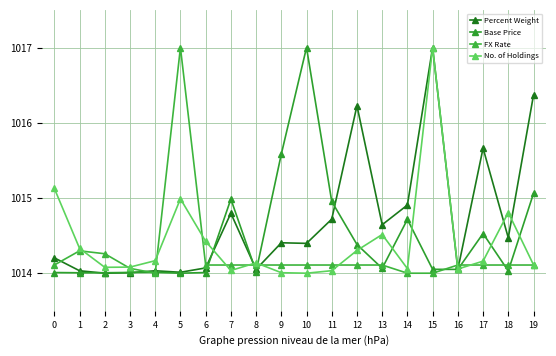

Reading left to right, transcribe all the data shown in this chart.

Percent Weight: 0=1014.2	1=1014.0	2=1014.0	3=1014.0	4=1014.0	5=1014.0	6=1014.1	7=1014.8	8=1014.1	9=1014.4	10=1014.4	11=1014.7	12=1016.2	13=1014.6	14=1014.9	15=1017.0	16=1014.0	17=1015.7	18=1014.5	19=1016.4
Base Price: 0=1014.0	1=1014.0	2=1014.0	3=1014.0	4=1014.0	5=1014.0	6=1014.0	7=1015.0	8=1014.0	9=1015.6	10=1017.0	11=1015.0	12=1014.4	13=1014.1	14=1014.7	15=1014.1	16=1014.1	17=1014.5	18=1014.0	19=1015.1
FX Rate: 0=1014.1	1=1014.3	2=1014.3	3=1014.1	4=1014.0	5=1017.0	6=1014.1	7=1014.1	8=1014.1	9=1014.1	10=1014.1	11=1014.1	12=1014.1	13=1014.1	14=1014.0	15=1014.0	16=1014.1	17=1014.1	18=1014.1	19=1014.1
No. of Holdings: 0=1015.1	1=1014.3	2=1014.1	3=1014.1	4=1014.2	5=1015.0	6=1014.4	7=1014.0	8=1014.1	9=1014.0	10=1014.0	11=1014.0	12=1014.3	13=1014.5	14=1014.1	15=1017.0	16=1014.1	17=1014.2	18=1014.8	19=1014.1